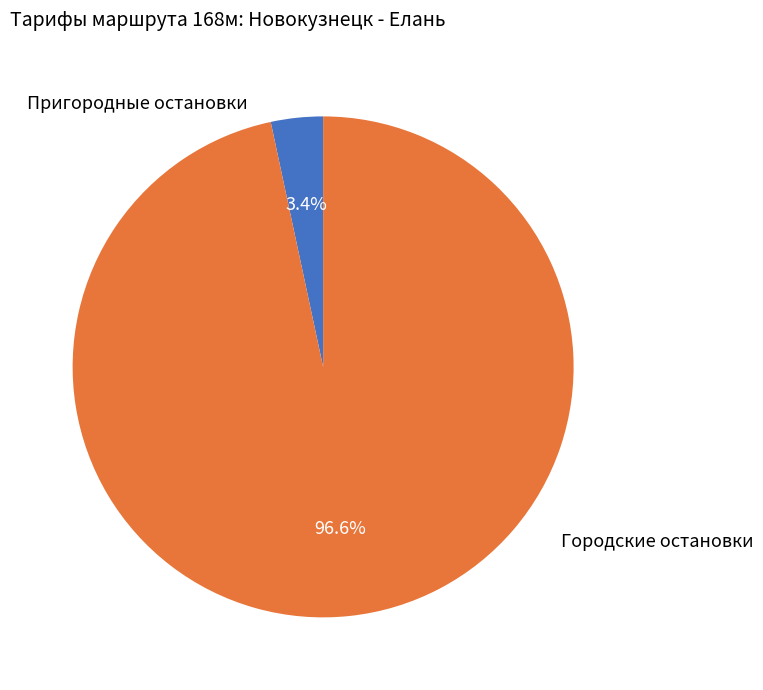

What is the majority slice?

Городские остановки